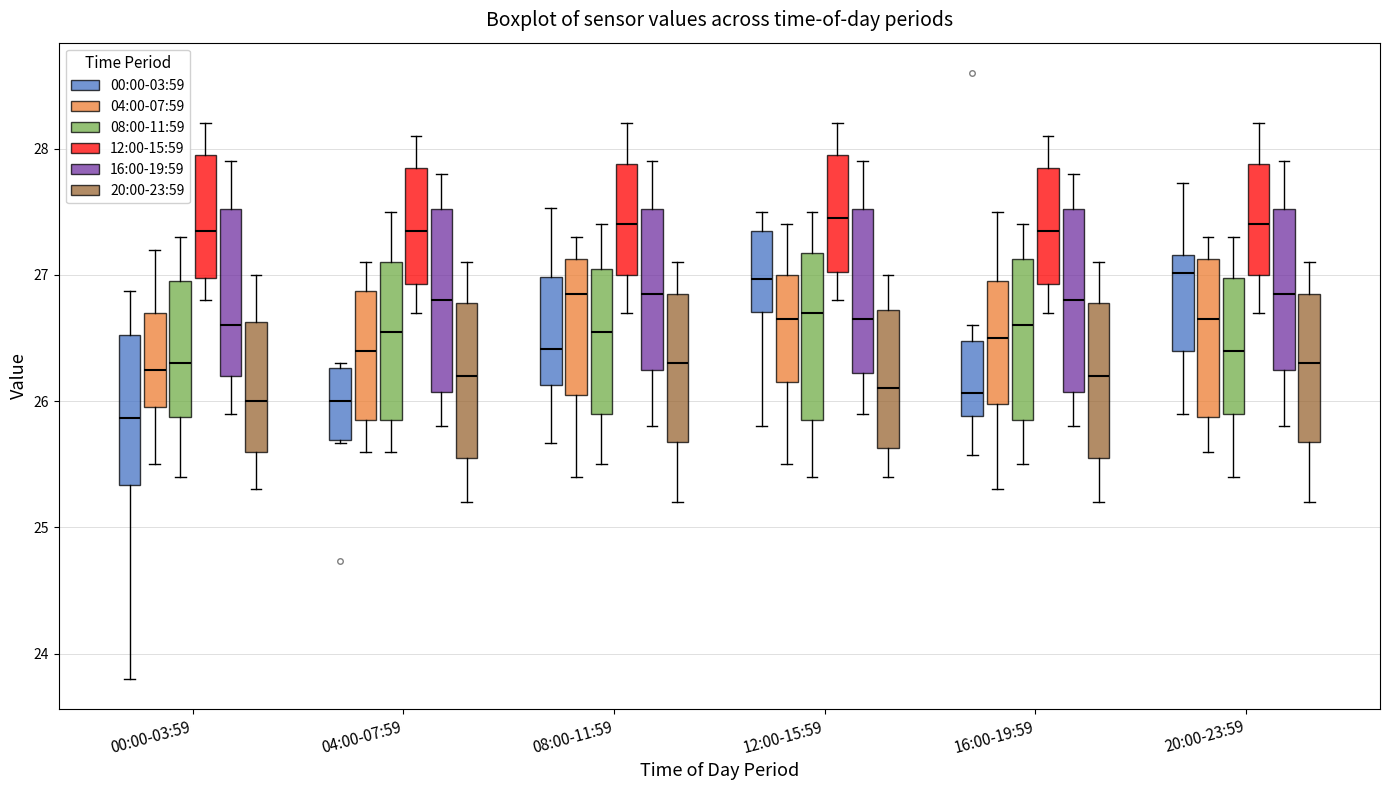

Where is the lower edge of the box for 04:00-07:59 (00:00-03:59) on the y-axis? The values are not printed on the chart, so give them approximately, as read against the axis.

25.7